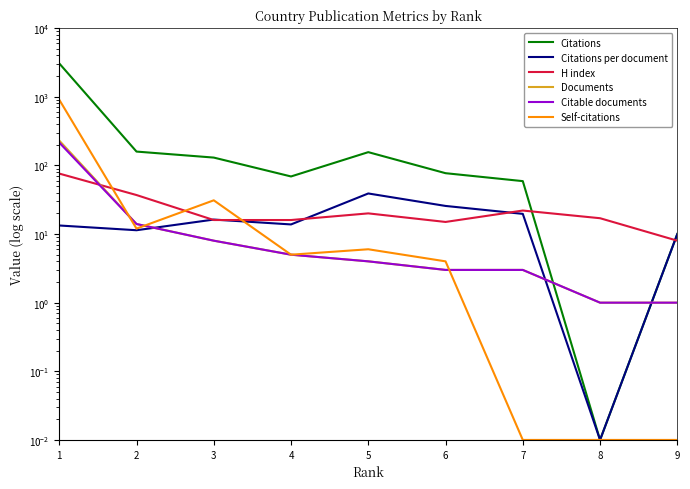

Which series has the largest total across all categories?

Citations